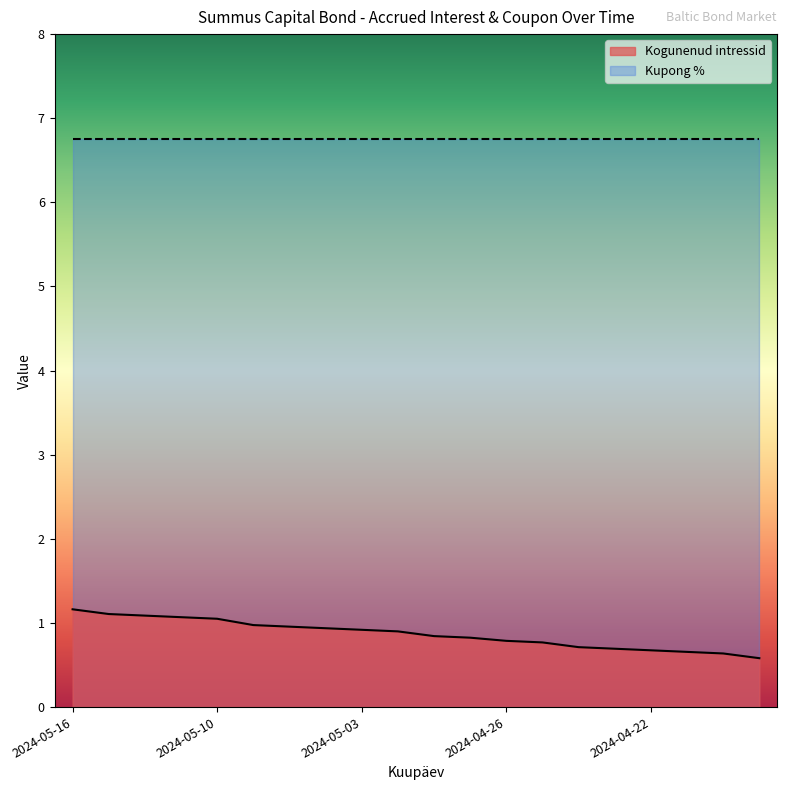

What is the total value across all series at 2024-05-10?

7.8